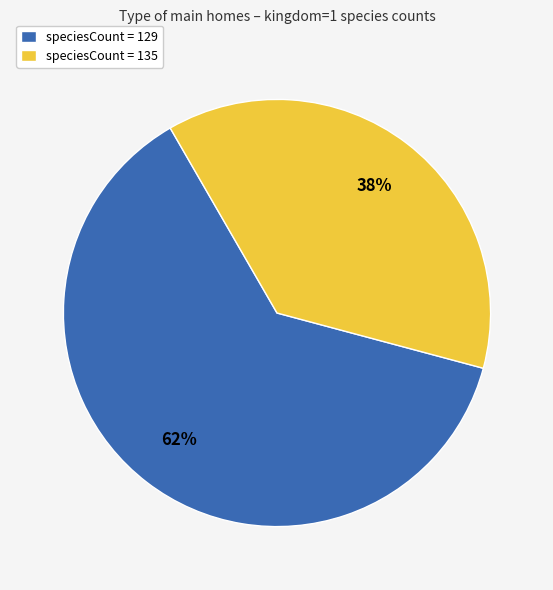

Count the number of slices in the pie.

2